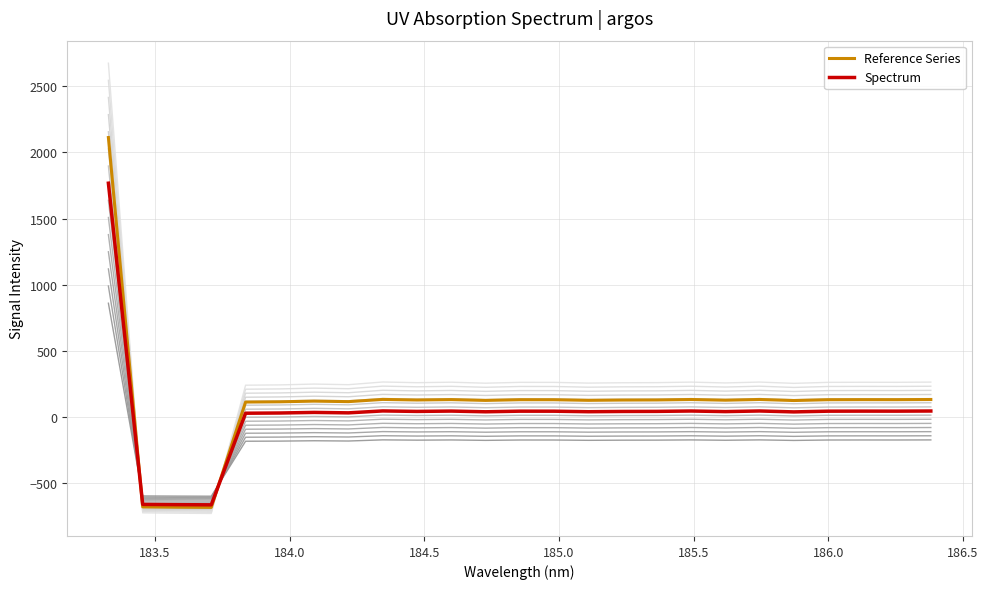

How many times do Spectrum and Reference Series cross each other?

2